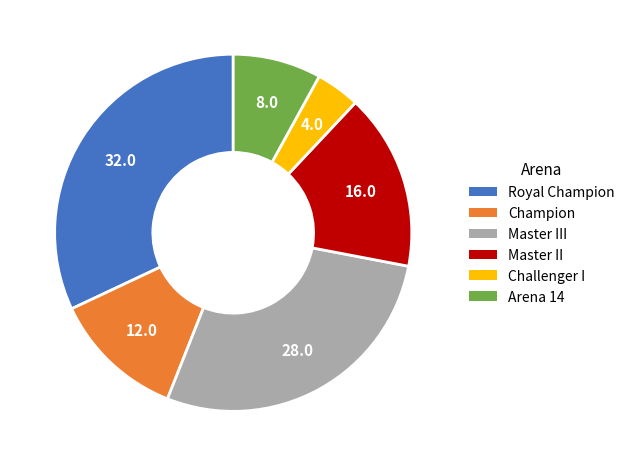

Count the number of slices in the pie.

6